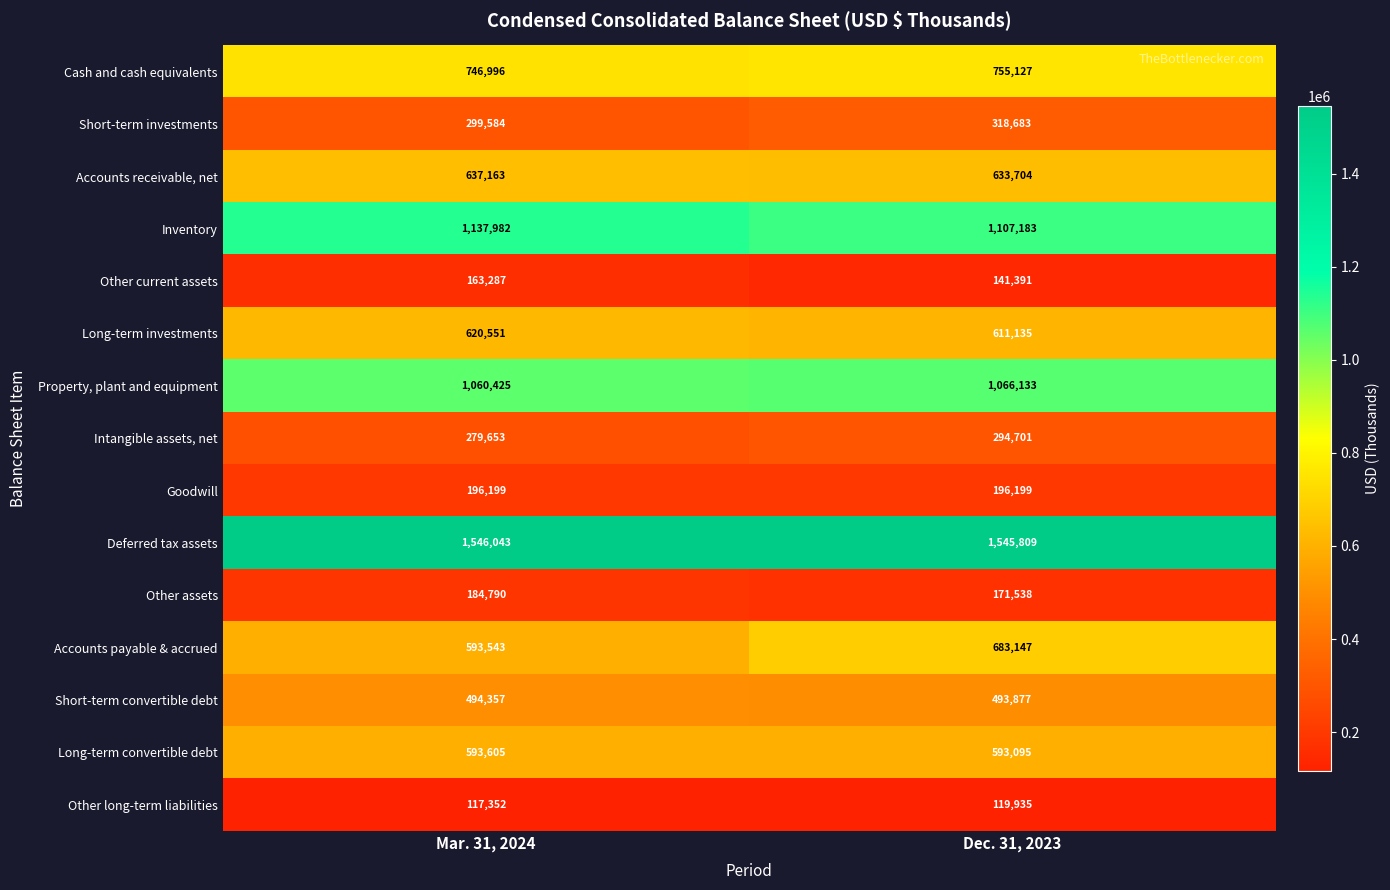

Reading right to left, transcribe all the data shown in this chart.

Cash and cash equivalents: 755127	746996
Short-term investments: 318683	299584
Accounts receivable, net: 633704	637163
Inventory: 1107183	1137982
Other current assets: 141391	163287
Long-term investments: 611135	620551
Property, plant and equipment: 1066133	1060425
Intangible assets, net: 294701	279653
Goodwill: 196199	196199
Deferred tax assets: 1545809	1546043
Other assets: 171538	184790
Accounts payable & accrued: 683147	593543
Short-term convertible debt: 493877	494357
Long-term convertible debt: 593095	593605
Other long-term liabilities: 119935	117352